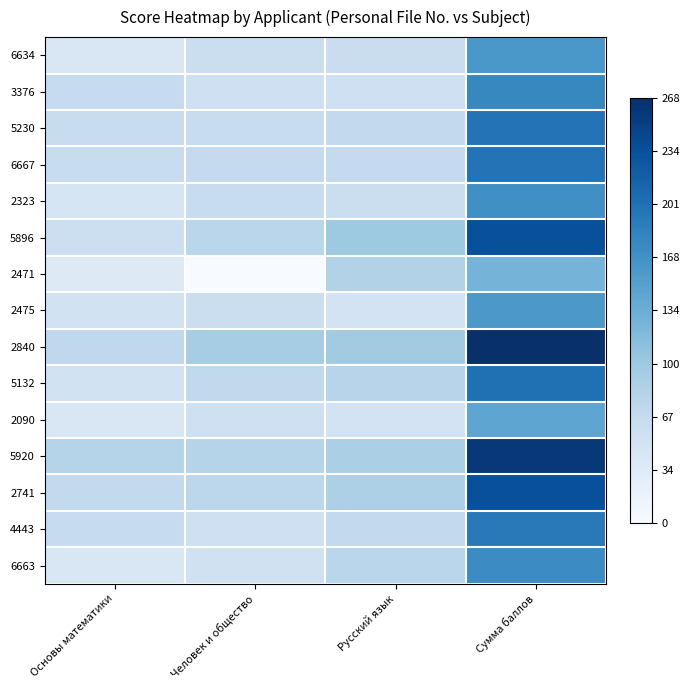

Between Основы математики and Человек и общество, which series saw the biggest shift?

2471